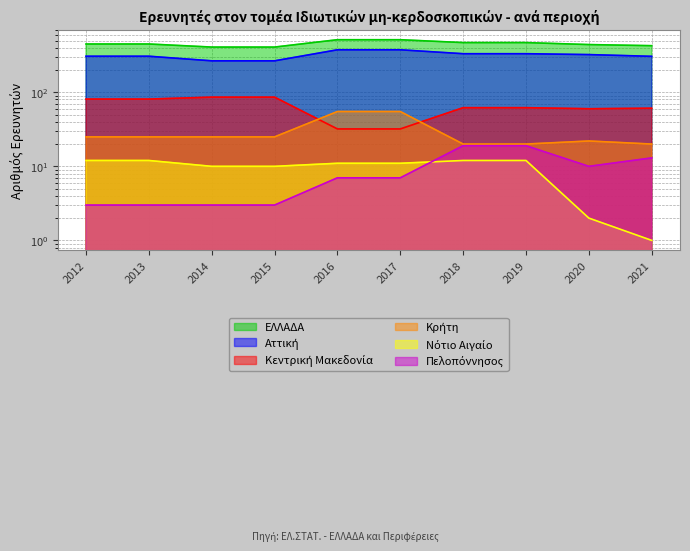

What is the value of the Πελοπόννησος point at the 6th from the left?

7